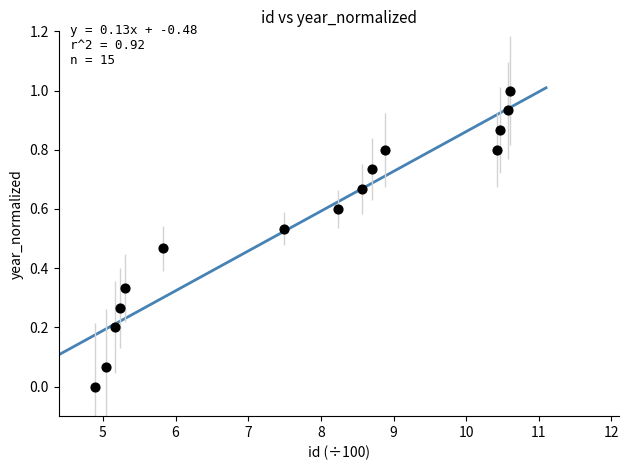

What is the range of X values (max minus min)?

5.7